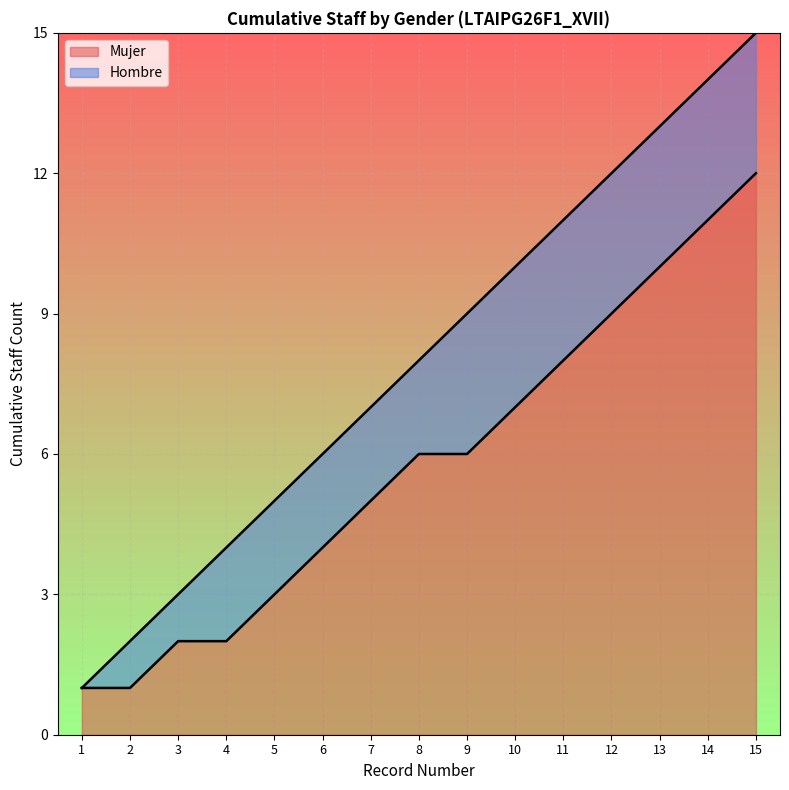

True or false: Education Level Count and Cumulative Staff intersect in this chart.

False